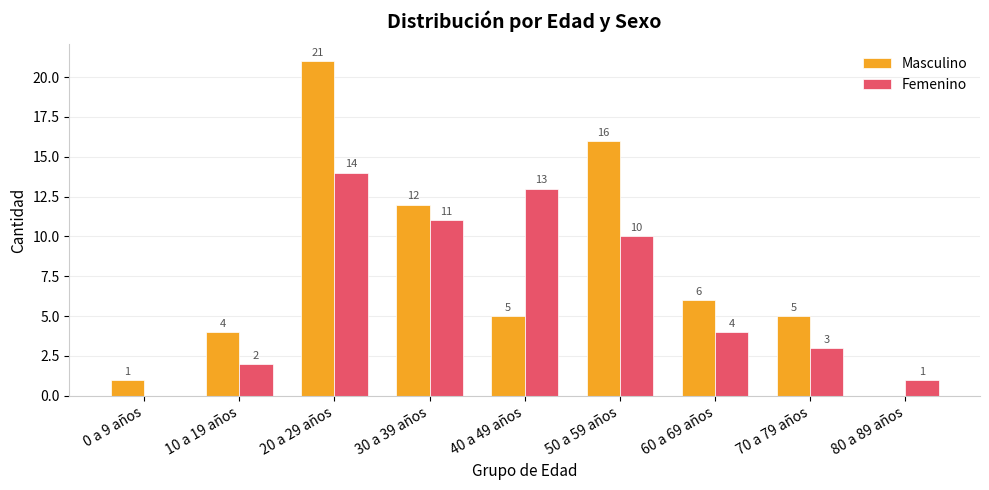

Reading left to right, what are all the values shown in this chart?

Masculino: 1	4	21	12	5	16	6	5	0
Femenino: 0	2	14	11	13	10	4	3	1